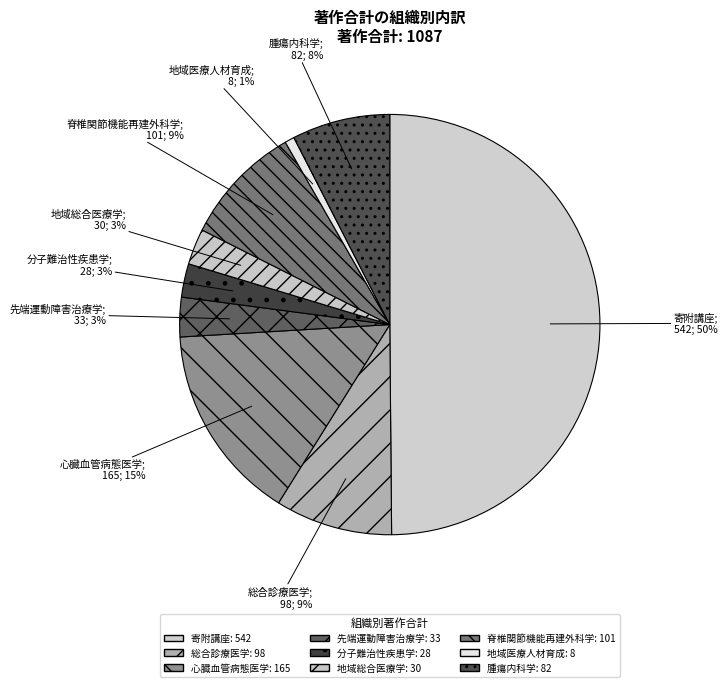

What percentage is NOT represented by 先端運動障害治療学?

97.0%